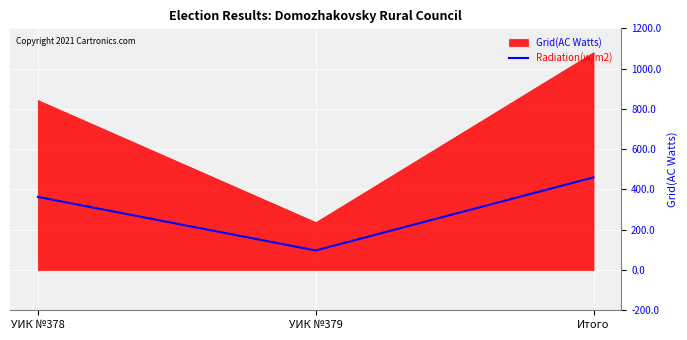

What is the average value?

307